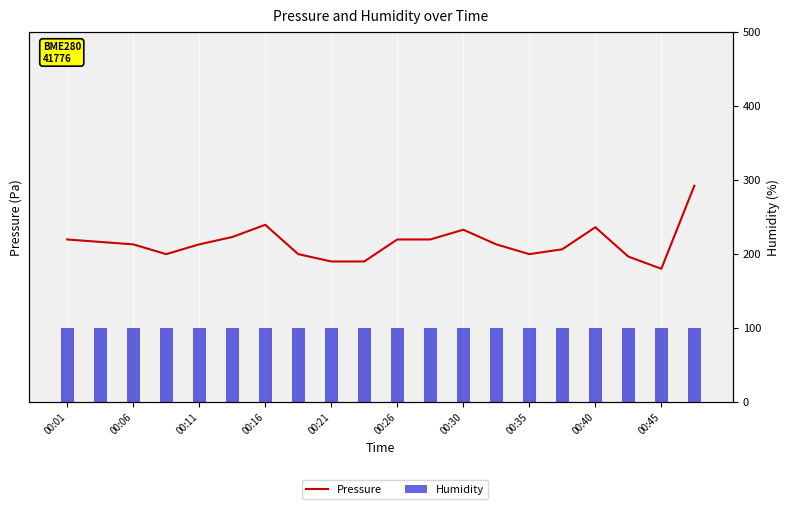

The value of Humidity at 00:16 is 100.0. True or false?

True